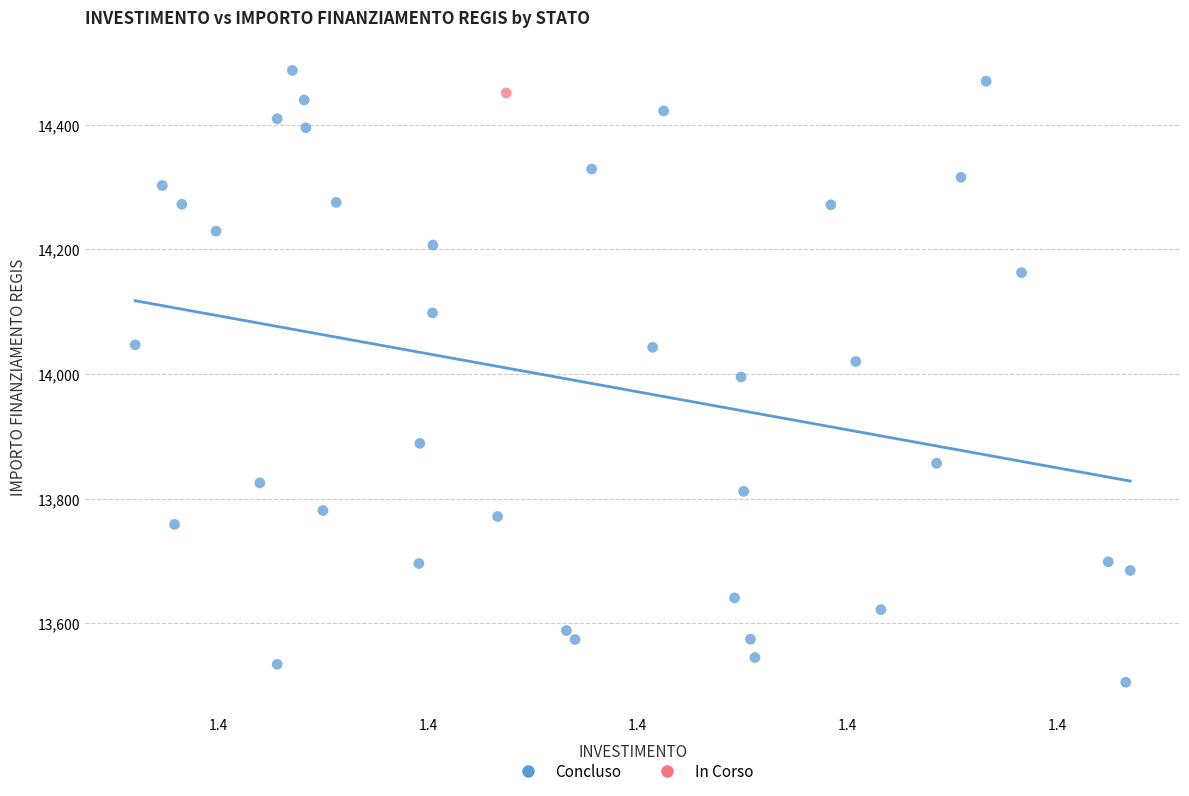

What are all the series names shown in the legend?

Concluso, In Corso